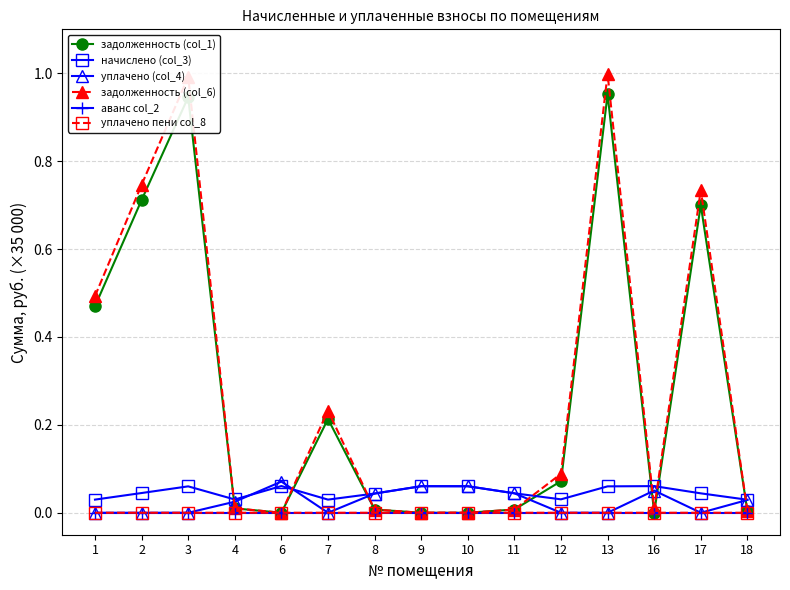

True or false: начислено (col_3) has more than 0 interior local peaks.

True